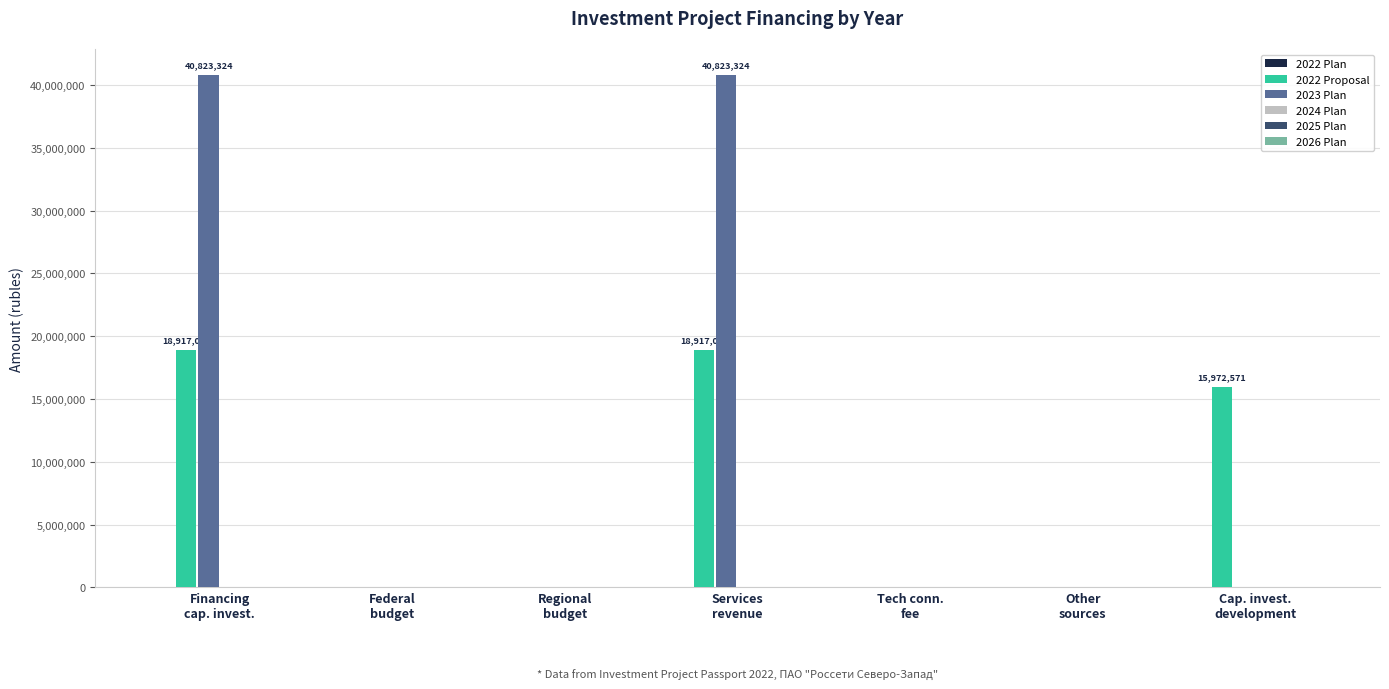

What is the greatest value displayed?

40823324